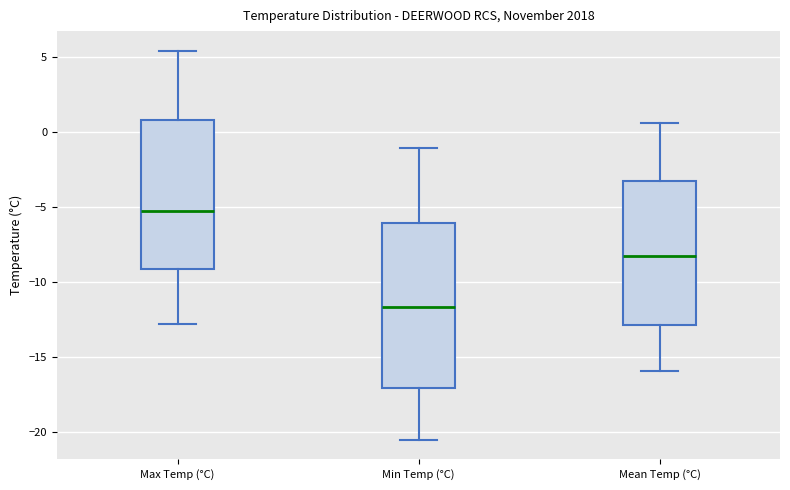

Which box has the highest median line?

Max Temp (°C)